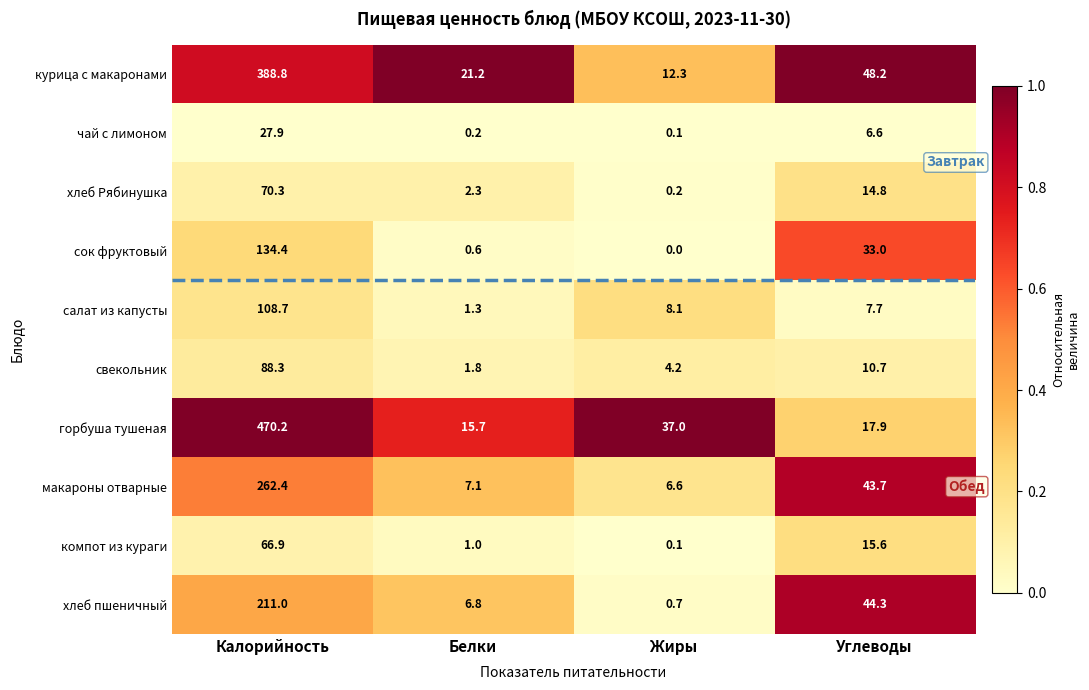

Between Калорийность and Жиры, which series saw the biggest shift?

горбуша тушеная